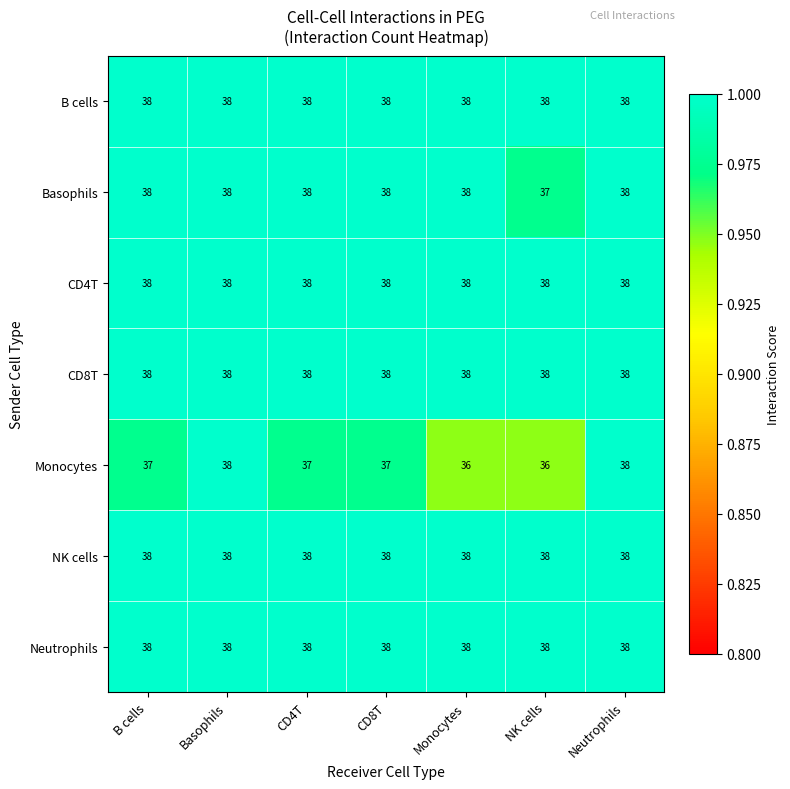

What is the approximate value of B cells at Monocytes?

38